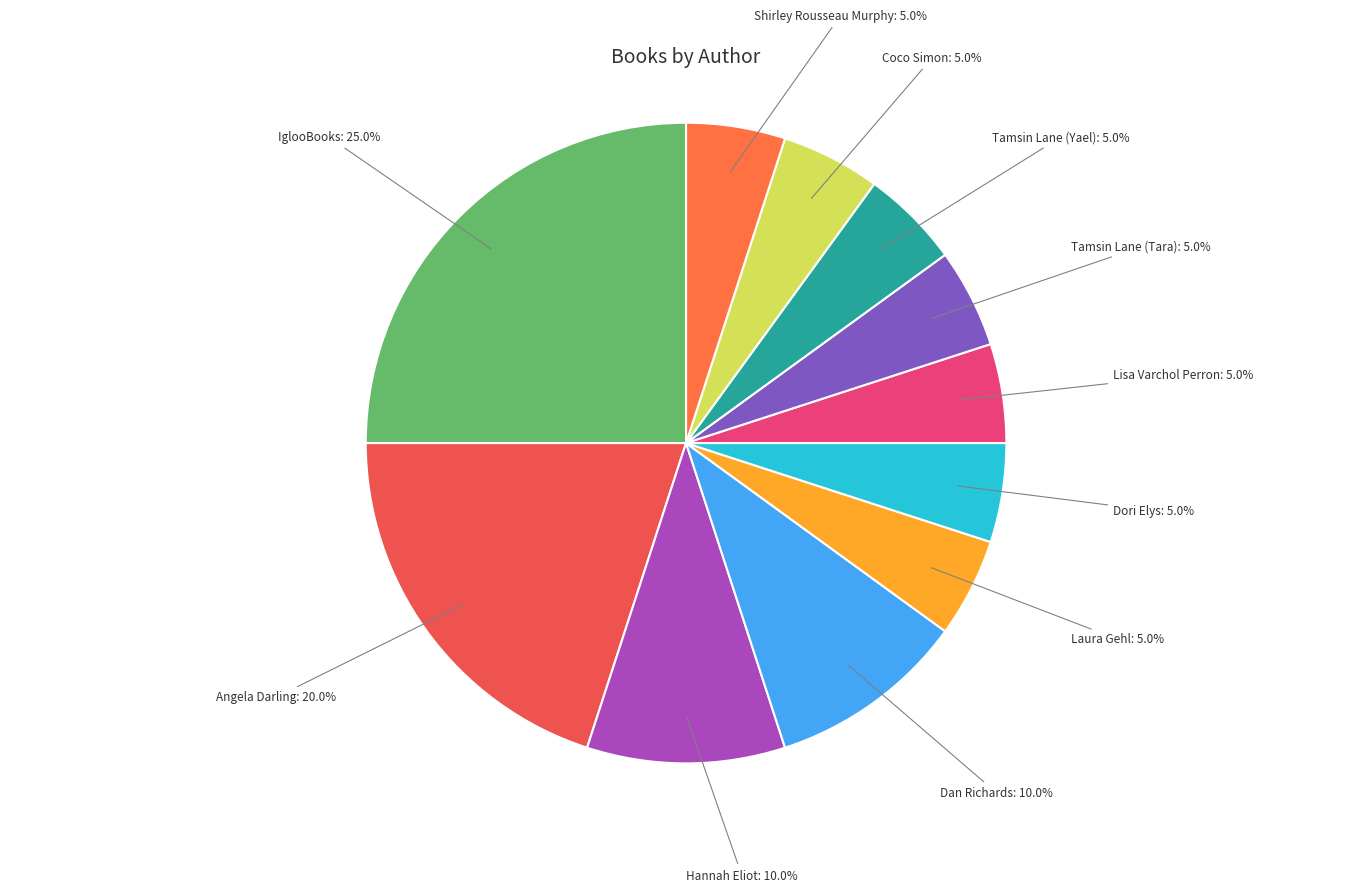

Which slice is the largest?

IglooBooks